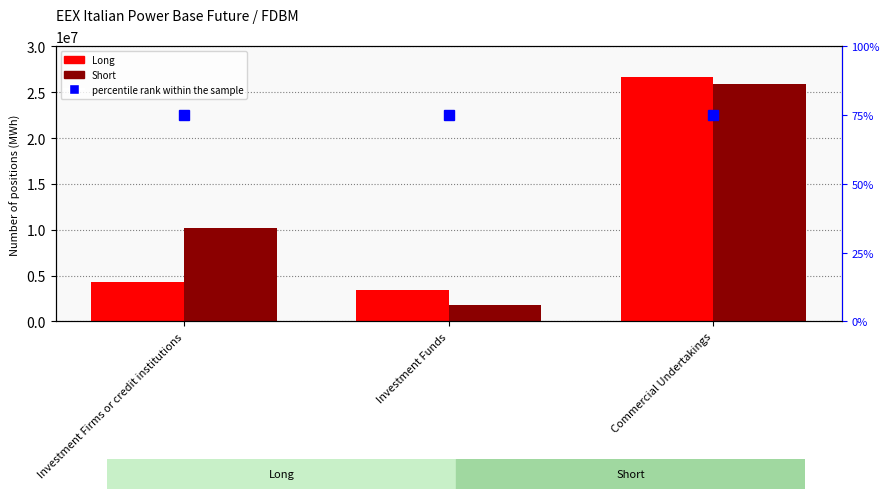

What is the total value across all series at Commercial Undertakings?

52441235